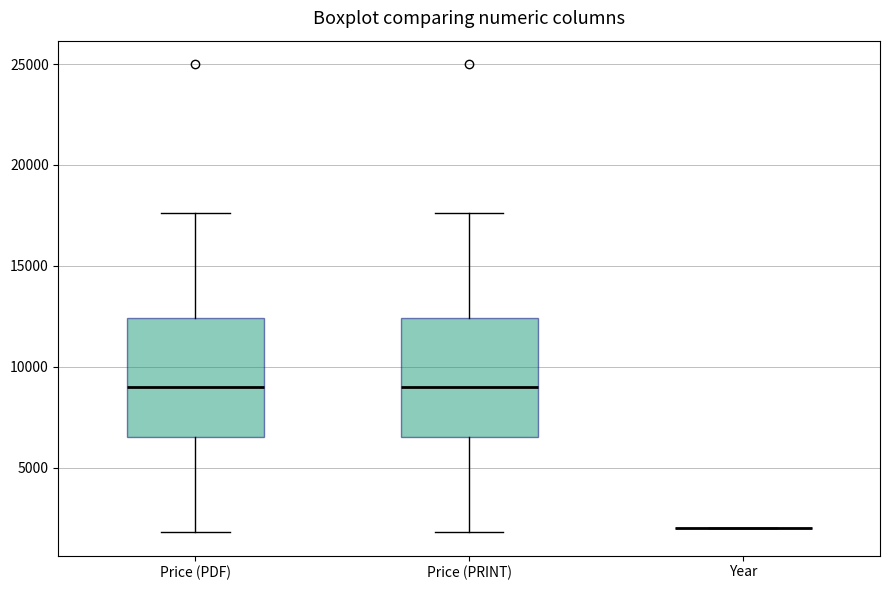

Reading left to right, transcribe this box plot: for each box, give where its median line is, the range the box spans, and where its two whiskers end, as read against the y-axis. The values are not printed on the chart, so give them approximately, as read against the axis.

Price (PDF): median 9000, box 6500 to 12500, whiskers 2000 to 17500
Price (PRINT): median 9000, box 6500 to 12500, whiskers 2000 to 17500
Year: box collapsed to a line at 2000, whiskers 2000 to 2000